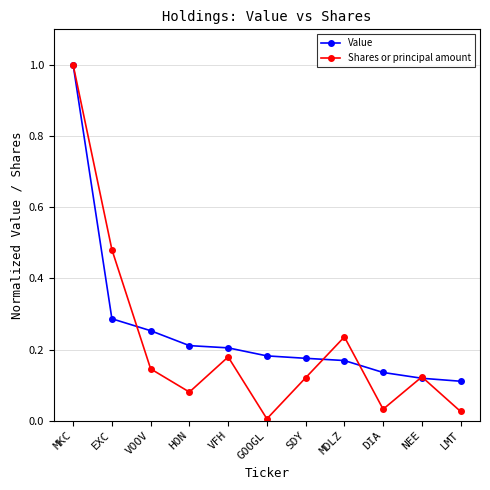

At which label does Shares or principal amount reach its peak?

MKC